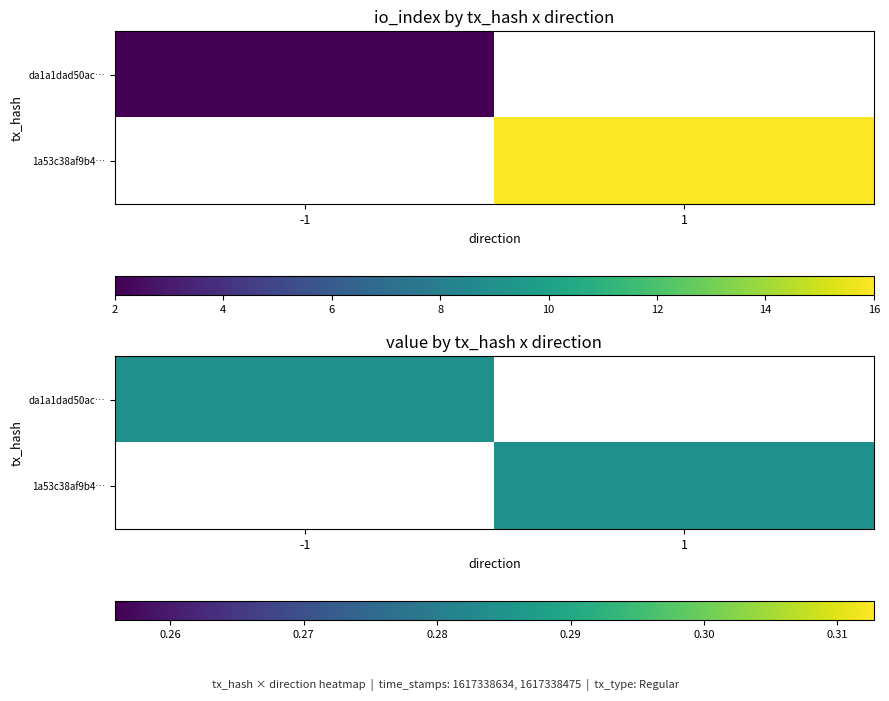

Which series has the widest spread of values?

1a53c38af9b48c4fcc35dbb58dcaad6395a7e65